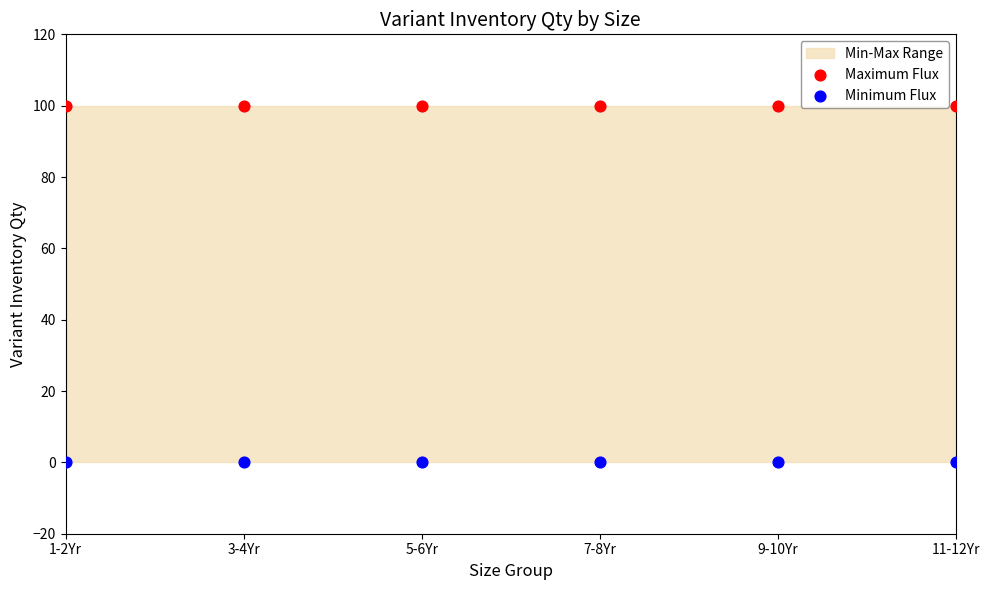

Which series contains the highest Y value?

Maximum Flux